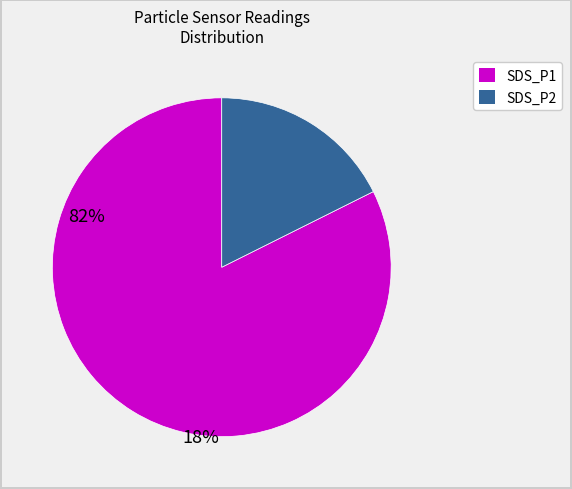

Does any single category account for the majority?

Yes